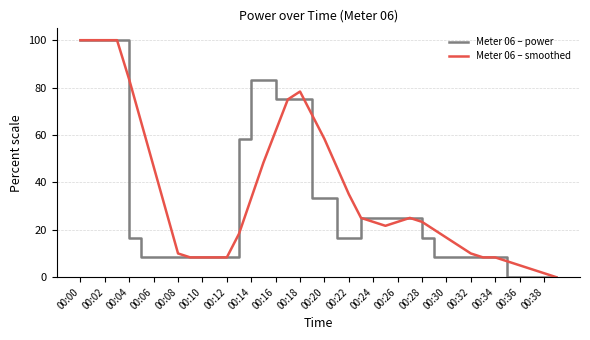

At how many categories does at least one series exceed 97?

4